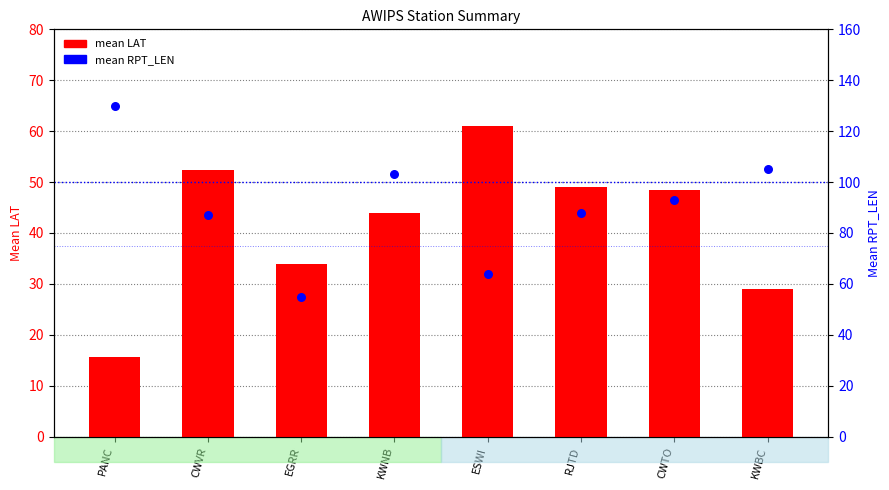

At which category is the sum across all series the highest?

KWNB